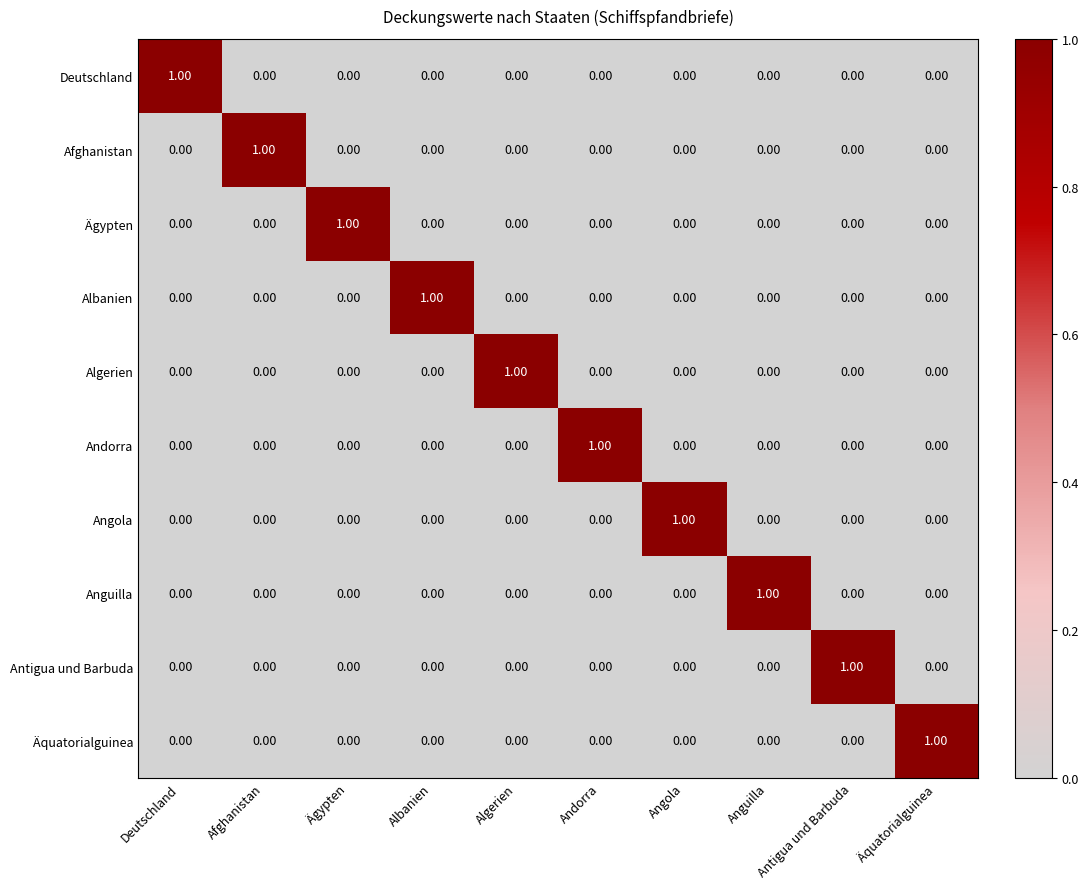

How many data points does each series have?

10